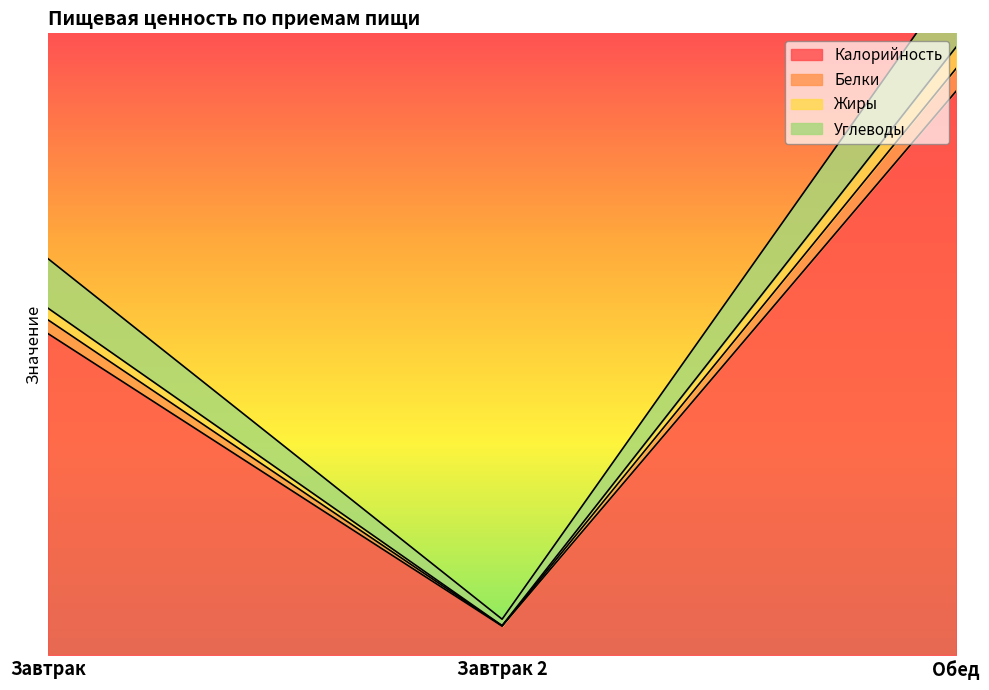

What is the minimum value shown in the chart?

44.4